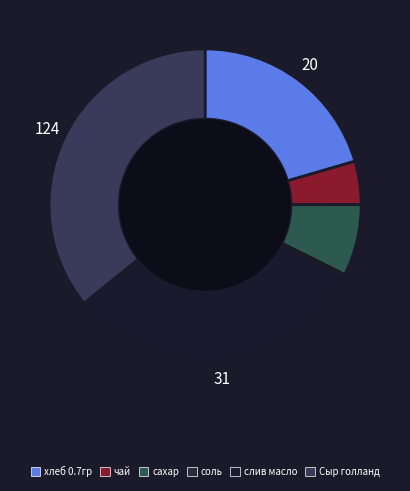

Which slice is the smallest?

соль